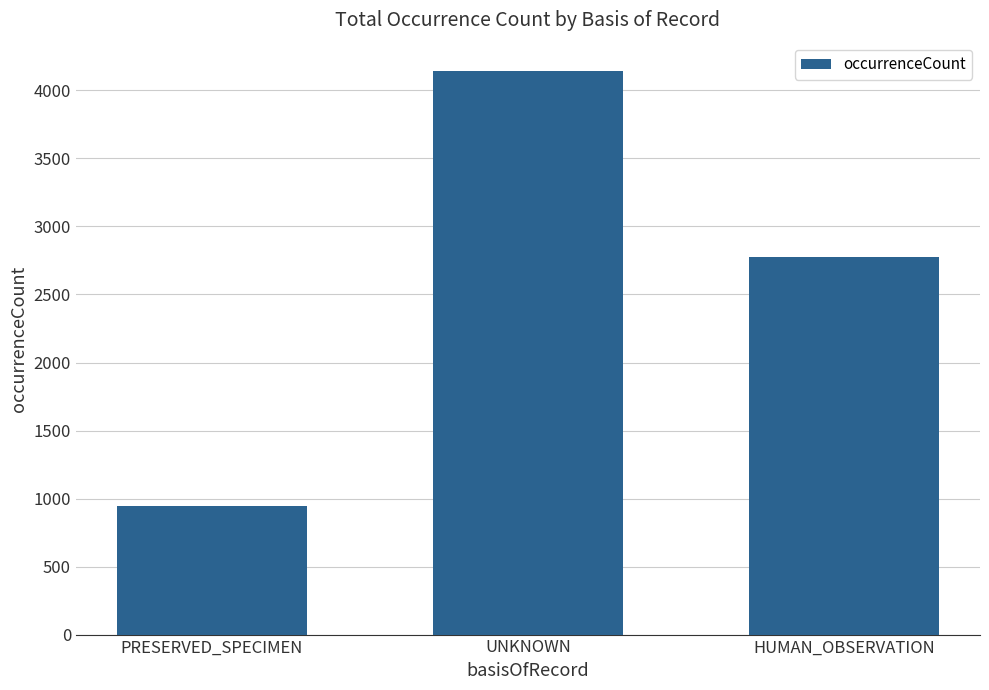

True or false: the data shows 4914 at HUMAN_OBSERVATION.

False